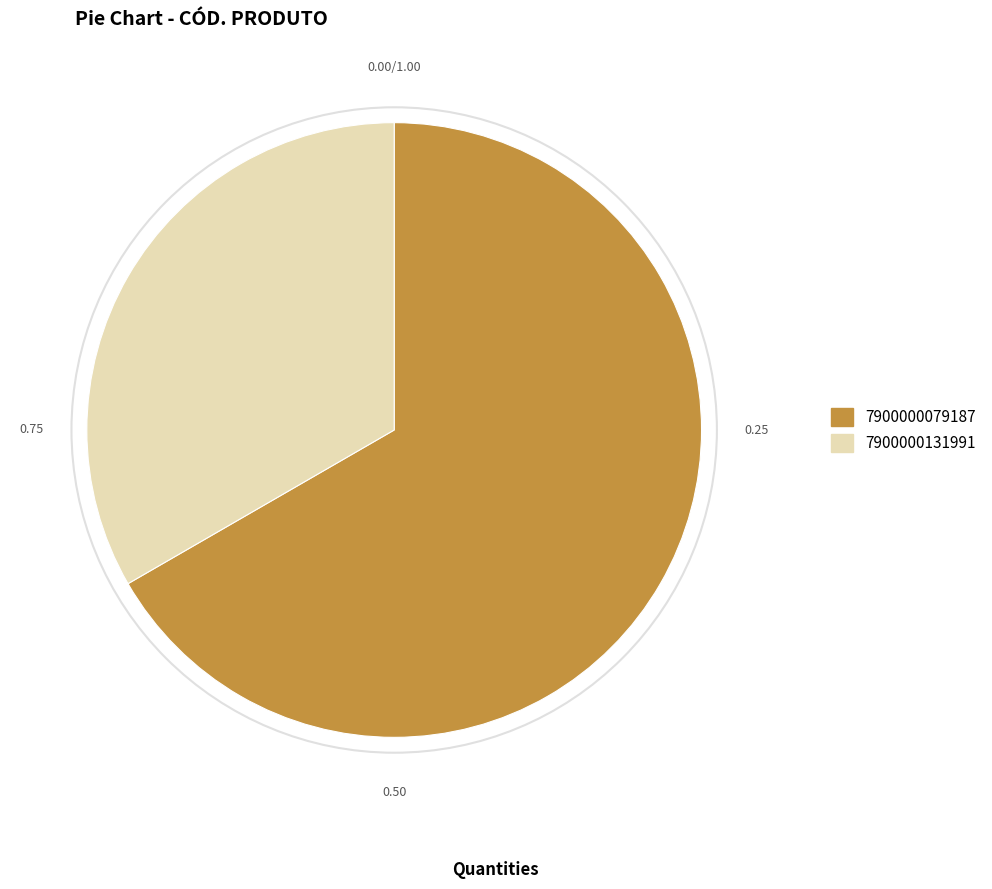

What is the majority slice?

7900000079187